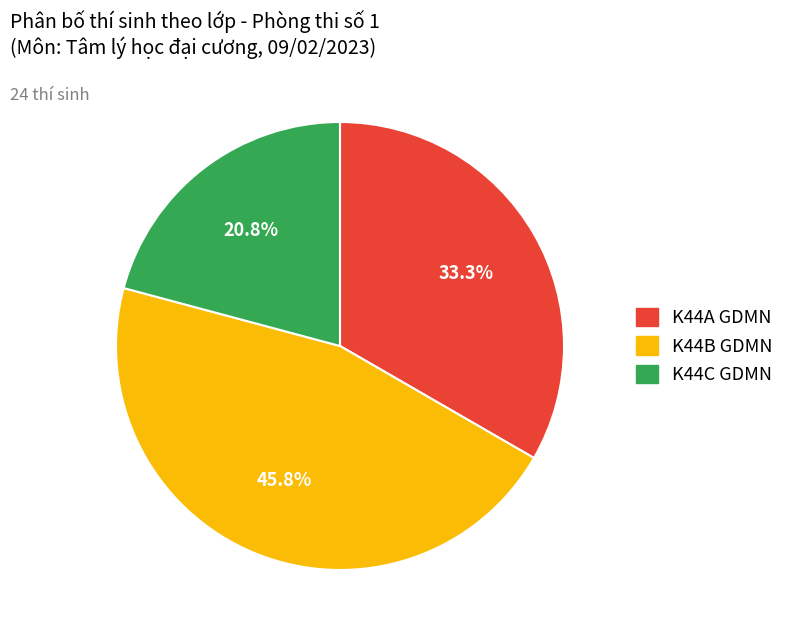

Does any single category account for the majority?

No